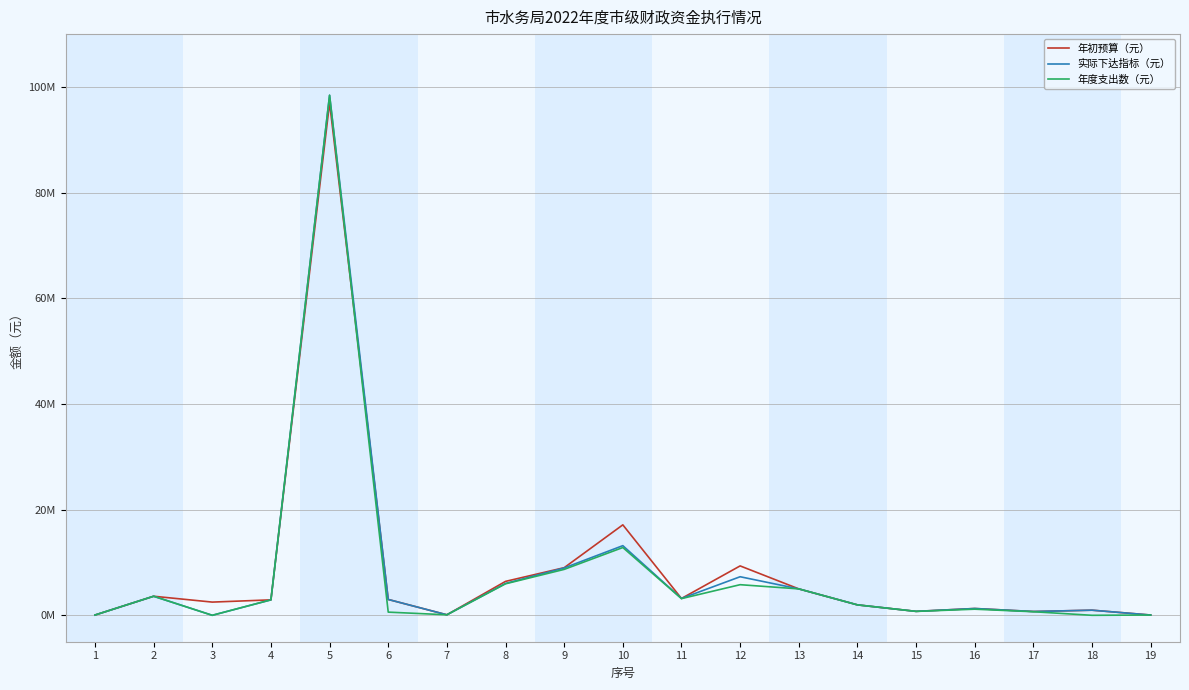

What is the sum of all 年初预算（元） values?

165014000.0